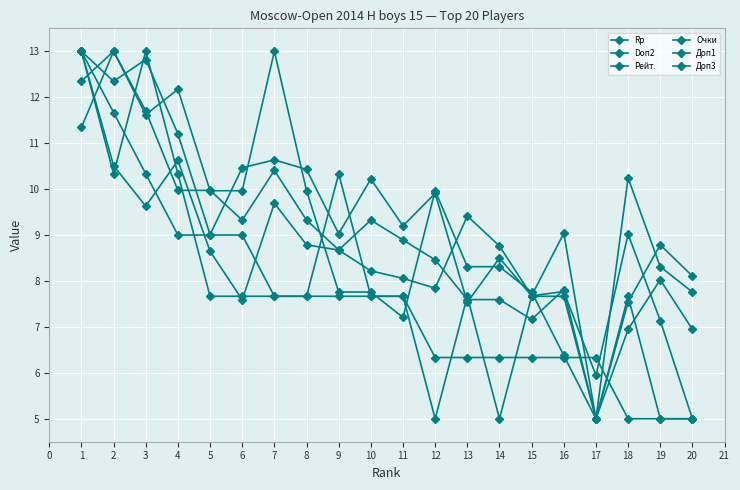

What is the approximate value of Очки at 13?

6.3